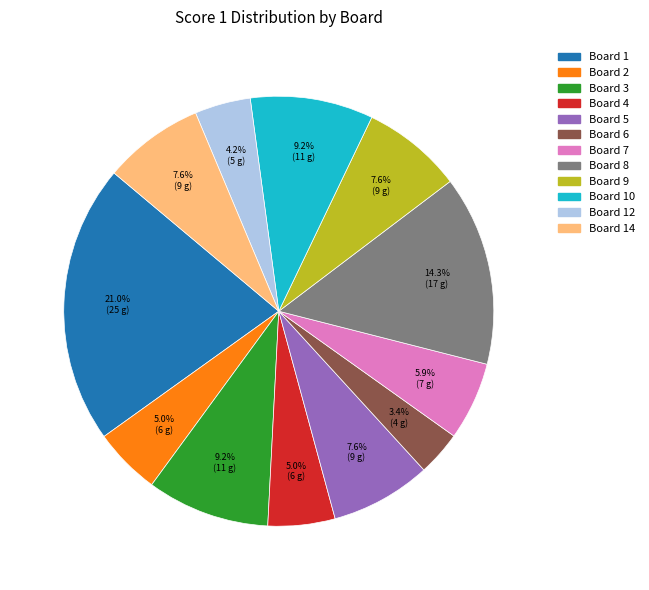

Is there any slice that represents more than half of the pie?

No